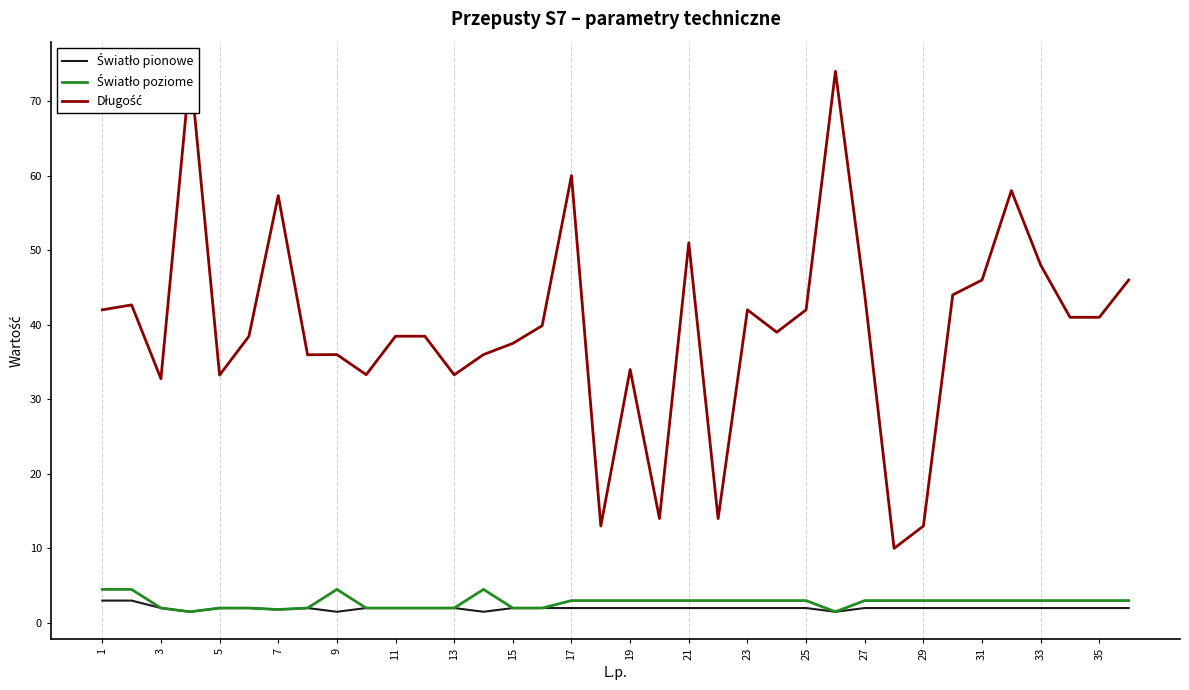

How many series are shown in this chart?

3